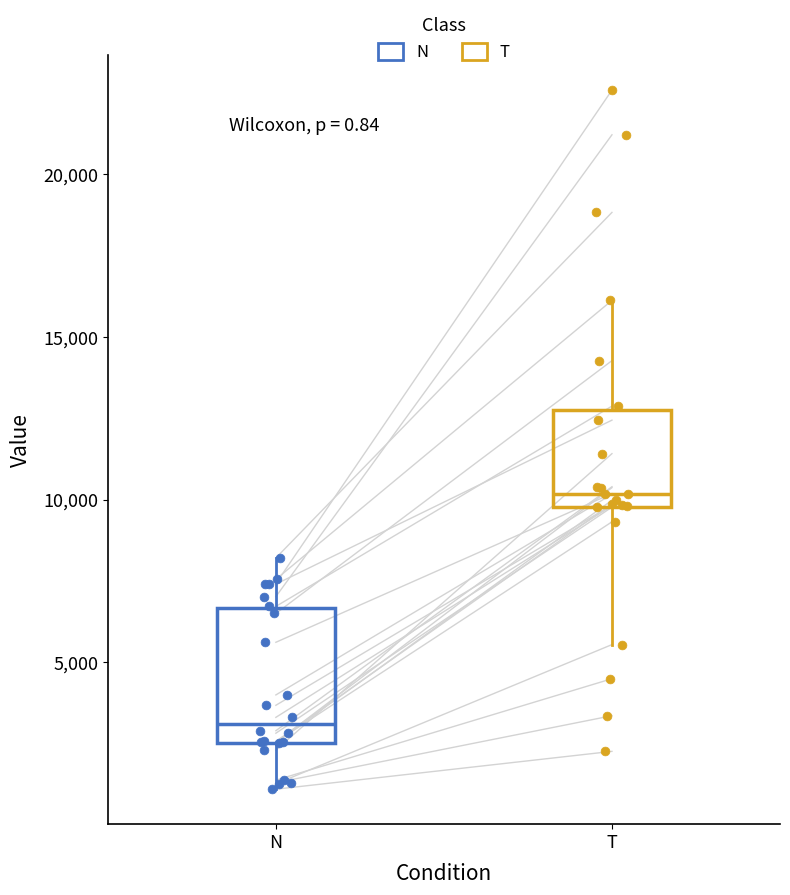

Comparing the boxes themselves (not the whiskers), which one is the tallest?

N